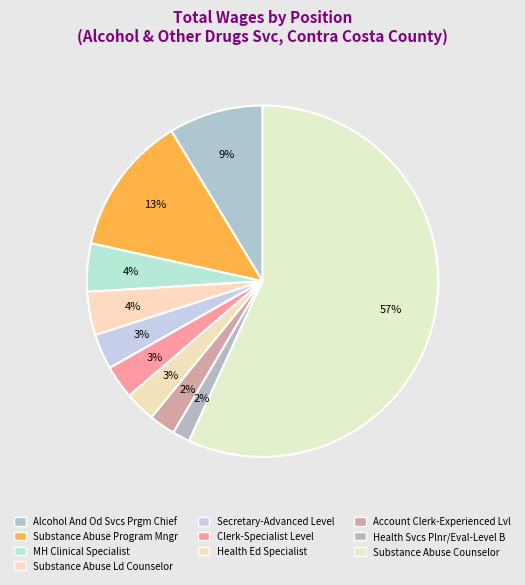

Does Substance Abuse Ld Counselor represent more than half of the total?

No